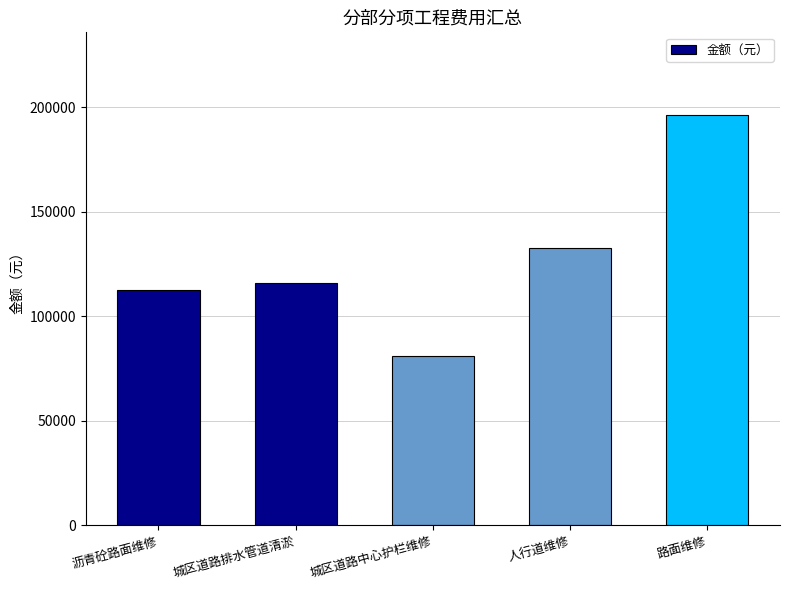

How many data points are less than 116103?

2